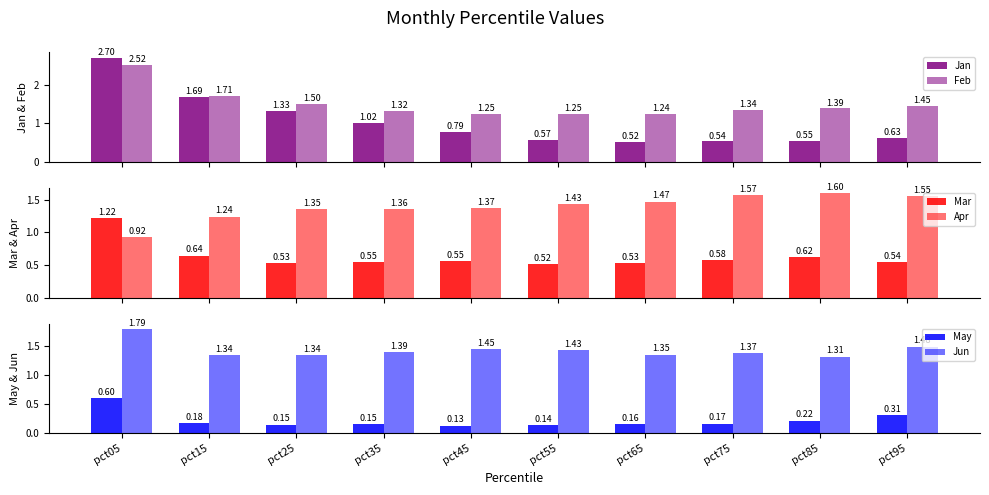

What is the value of the Apr bar at the 7th from the left?

1.5